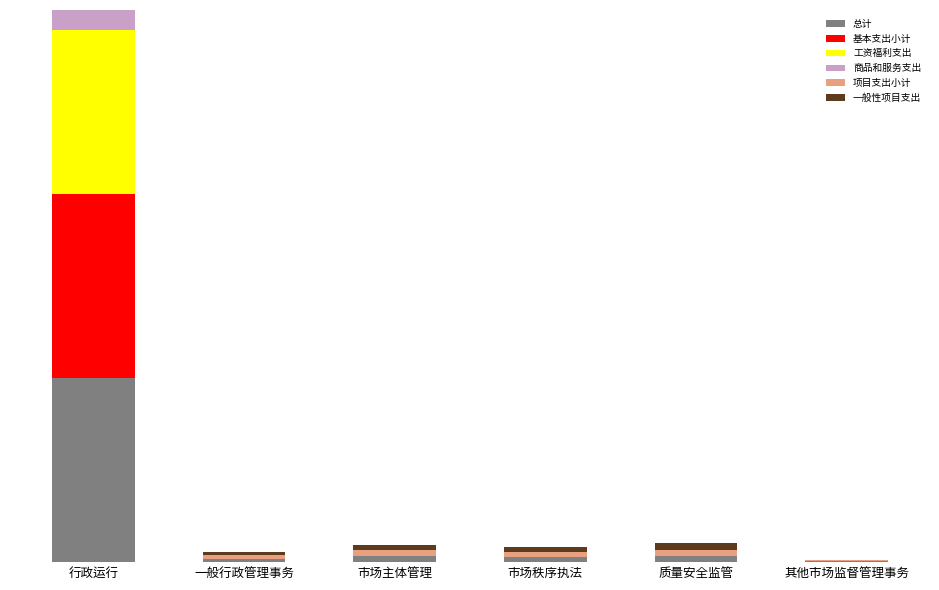

What is the average value of the 一般性项目支出 series?

85.0